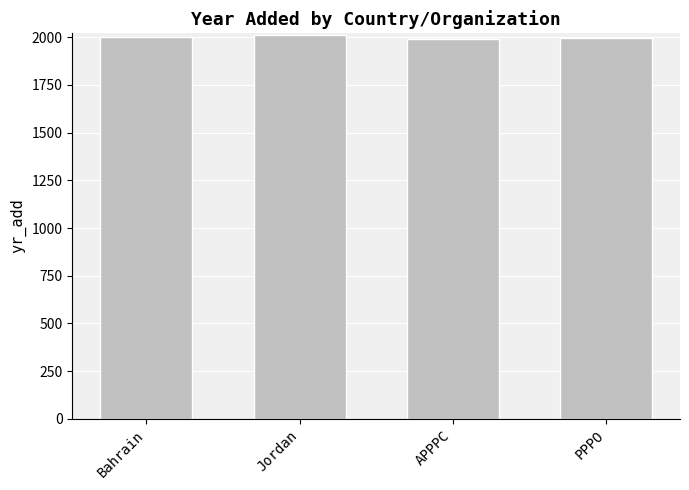

Which has a higher value, APPPC or Jordan?

Jordan